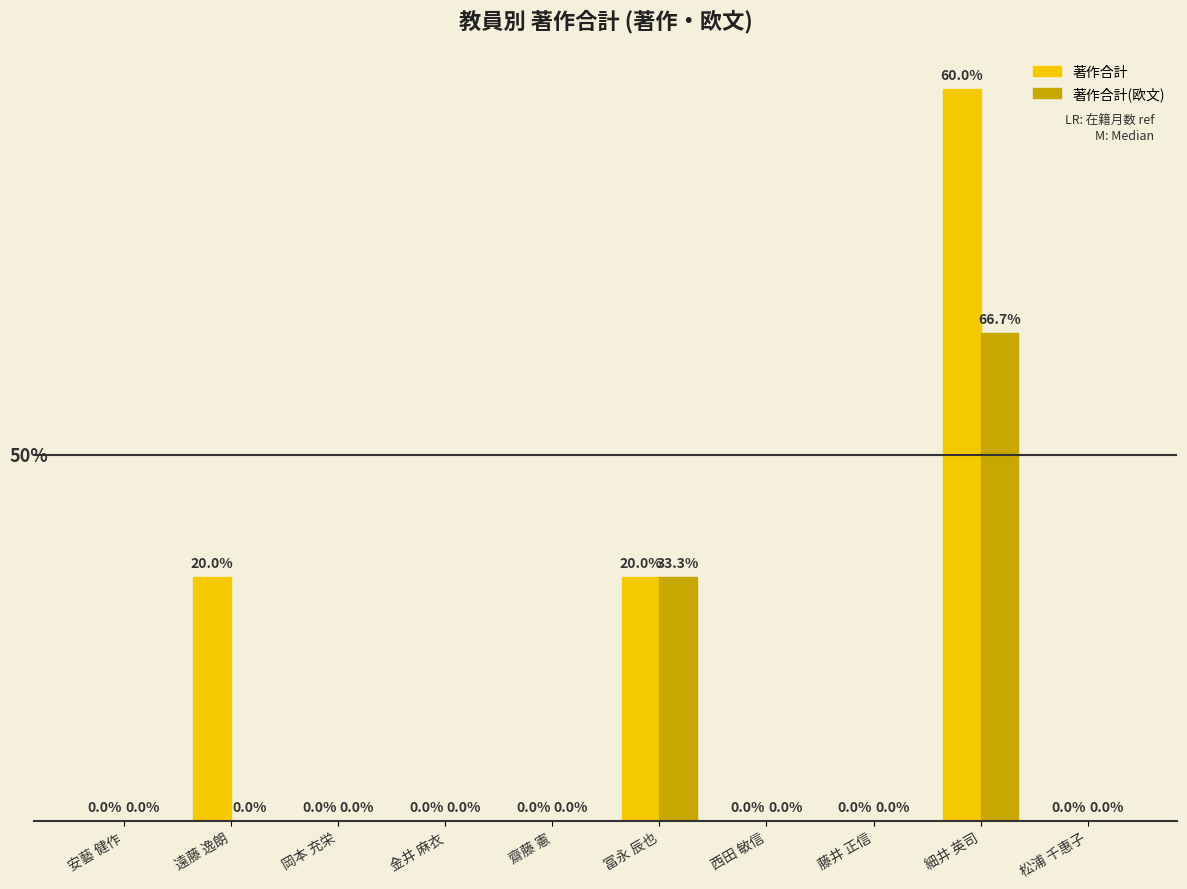

At which category is the sum across all series the highest?

細井 英司